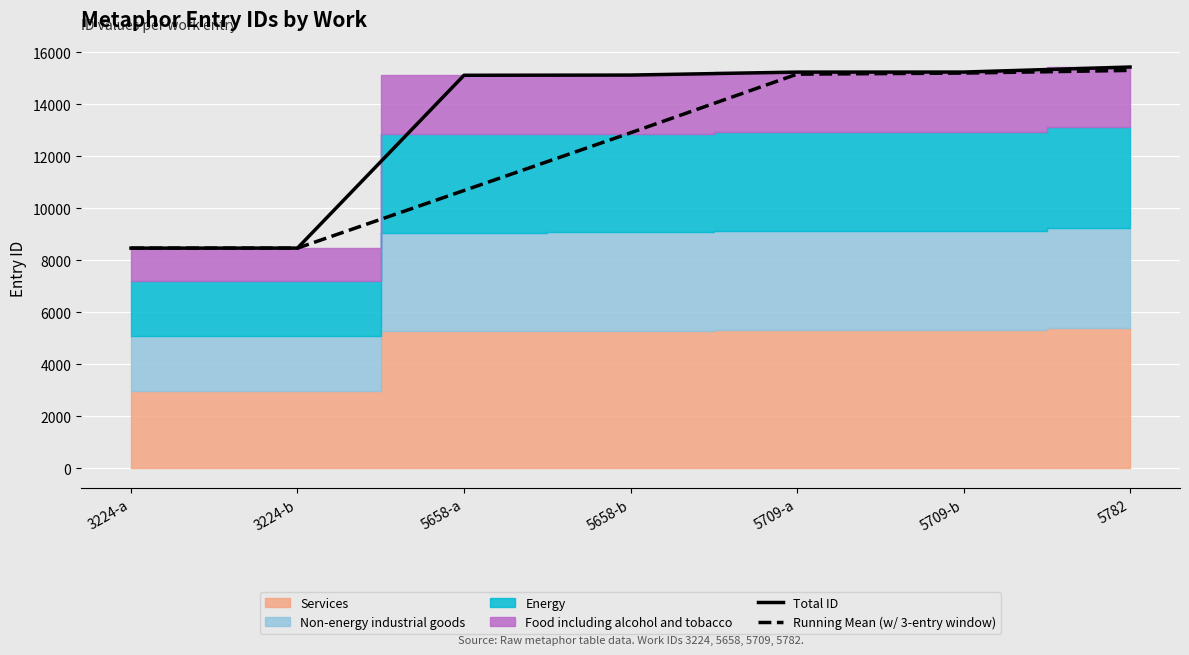

What is the difference between the maximum and minimum values in the Total ID series?

6962.0